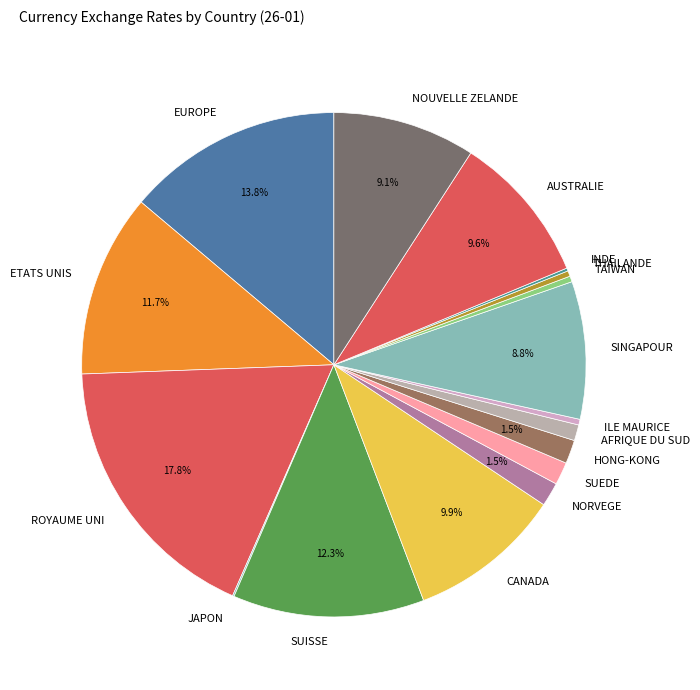

What percentage do SUISSE and HONG-KONG together represent?

13.8%